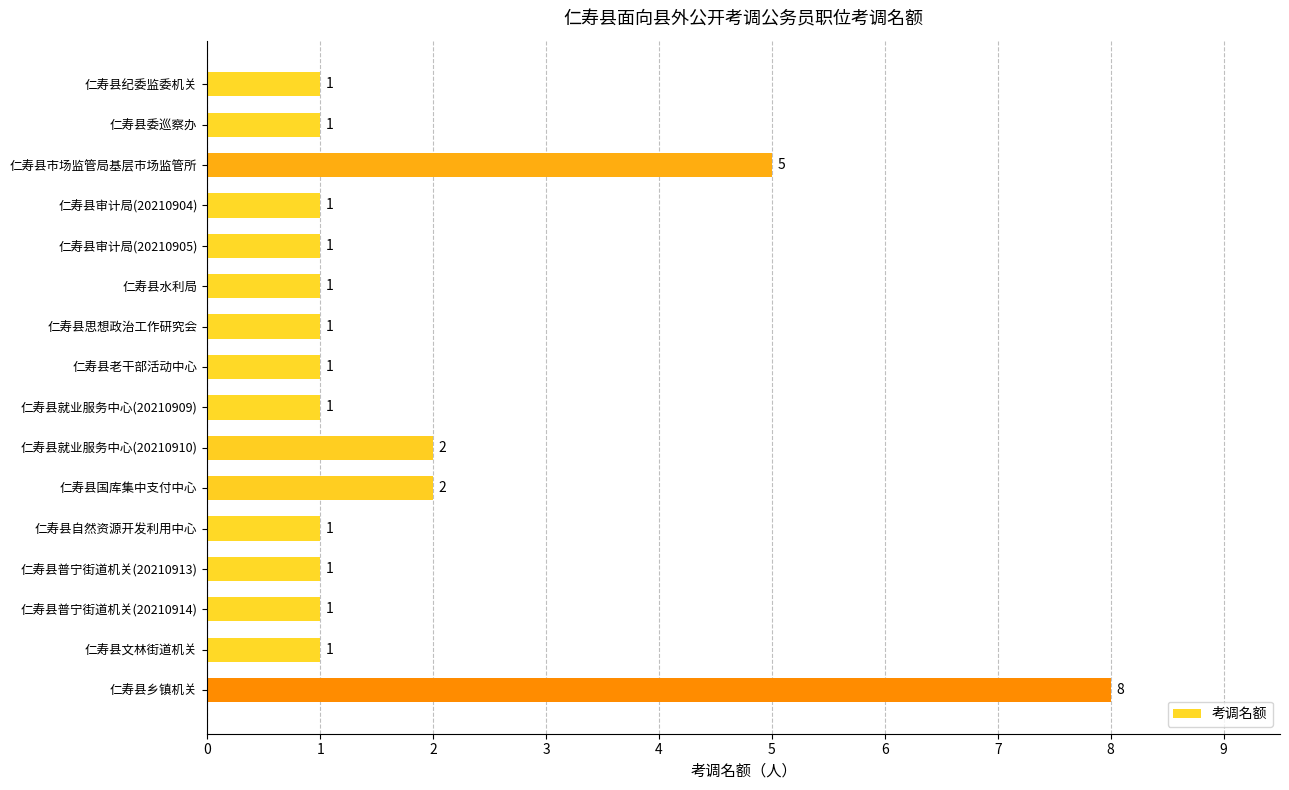

Are the bars horizontal?

Yes